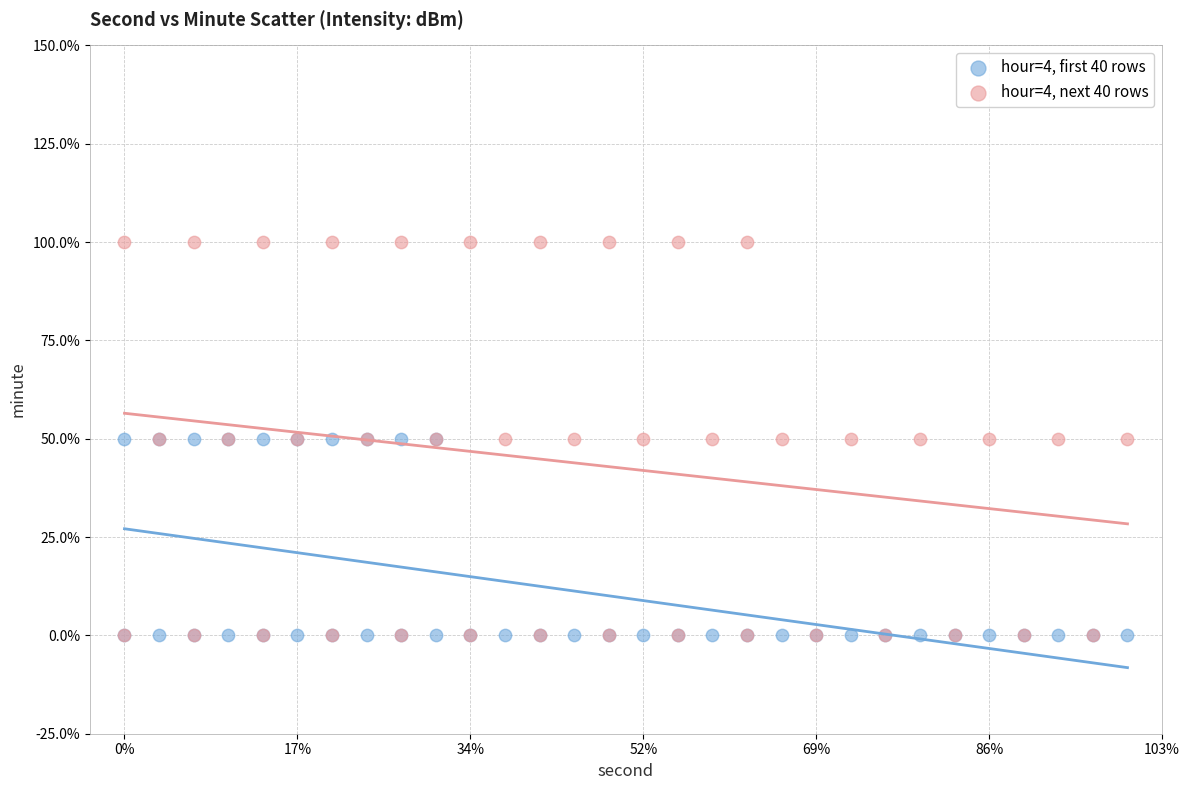

What are all the series names shown in the legend?

hour=4, first 40 rows, hour=4, next 40 rows